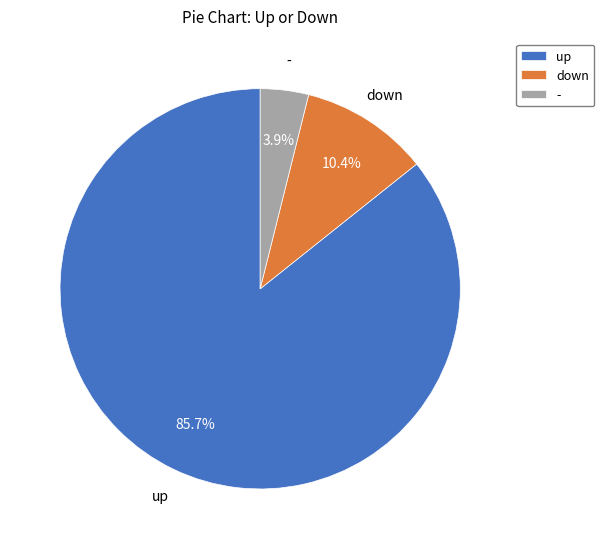

What is the ratio of the value at down to the value at -?

2.7